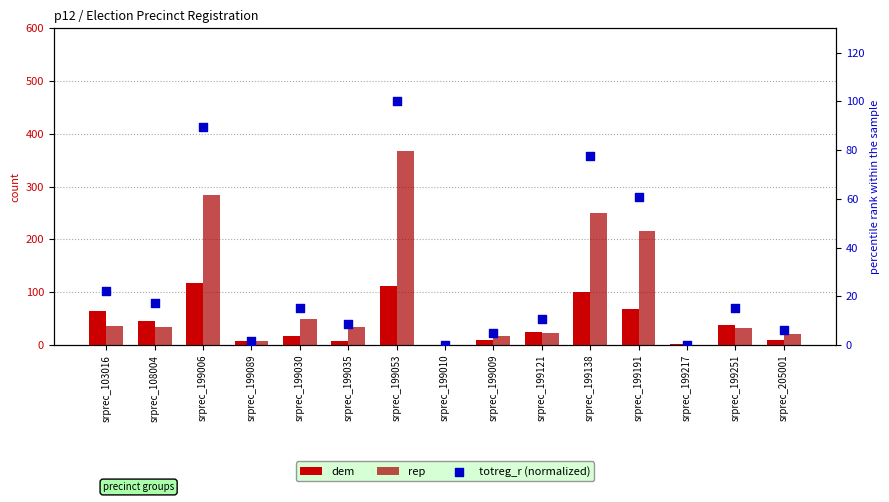

Which series has the largest total across all categories?

rep